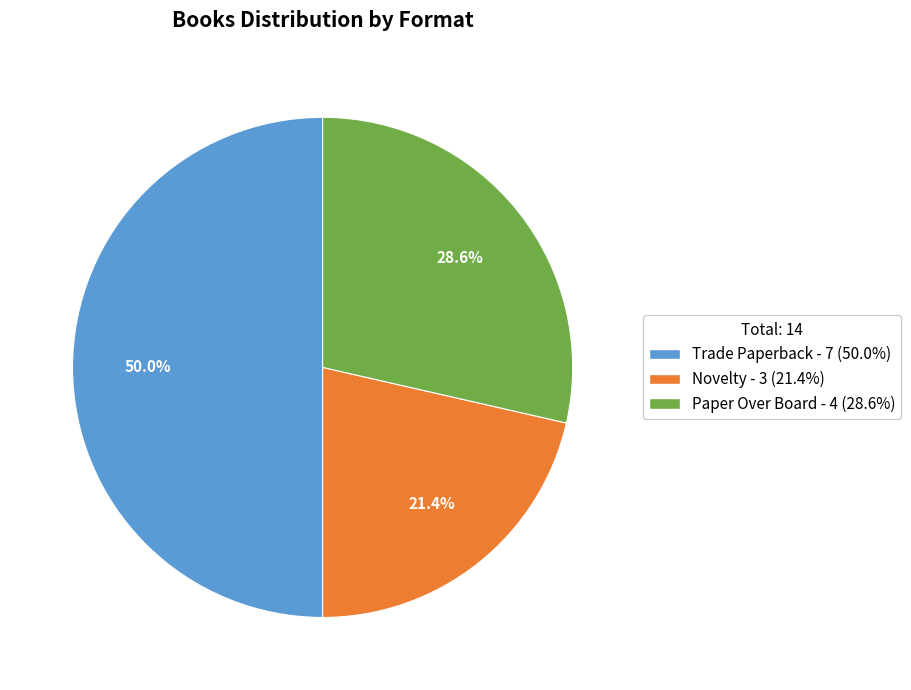

To the nearest percent, what is the difference between the largest and smallest slice percentages?

29%